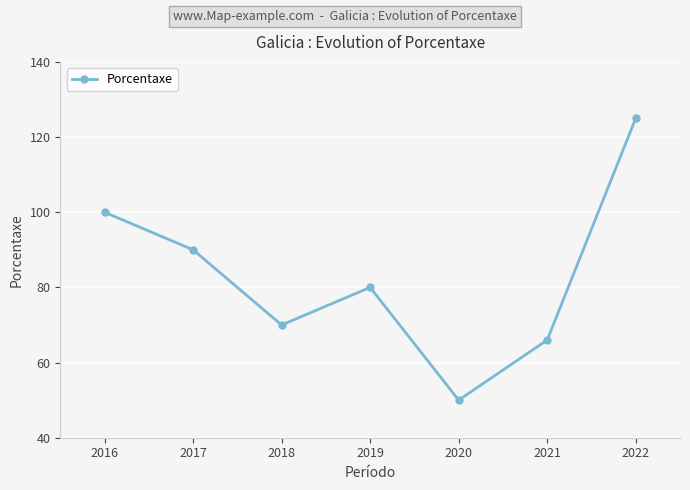

Reading left to right, extract all data points from this chart.

2016=100	2017=90	2018=70	2019=80	2020=50	2021=66	2022=125